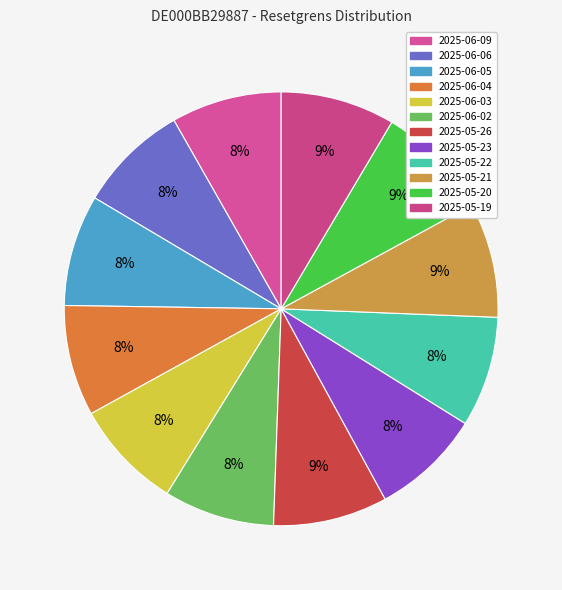

The 2025-05-23 slice represents 8% of the pie. True or false?

True